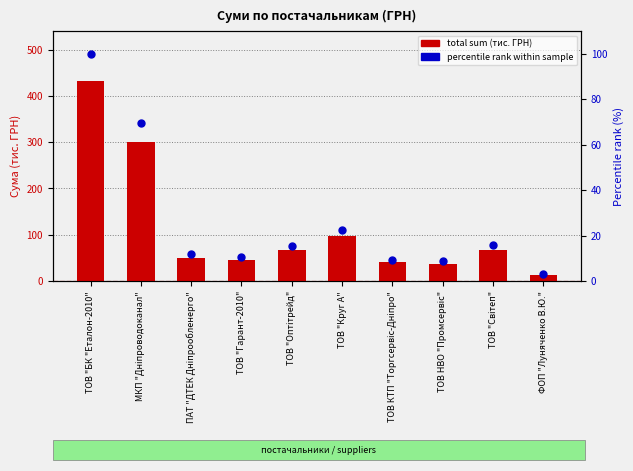

Which series has the largest total across all categories?

total sum (thousands UAH)